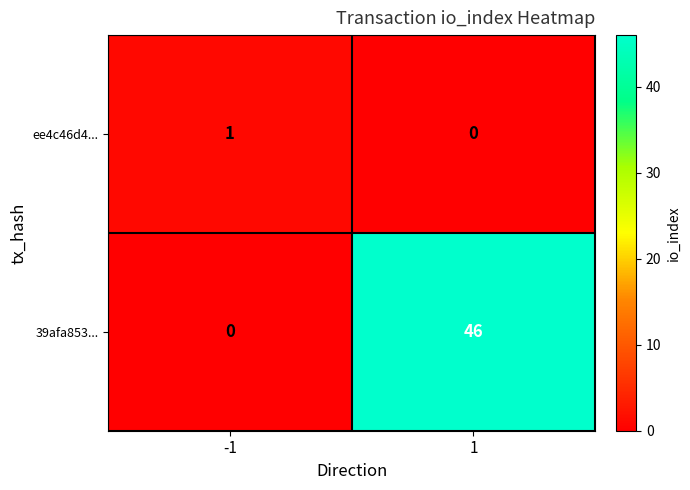

List the series in order of their peak value, highest first.

39afa853..., ee4c46d4...